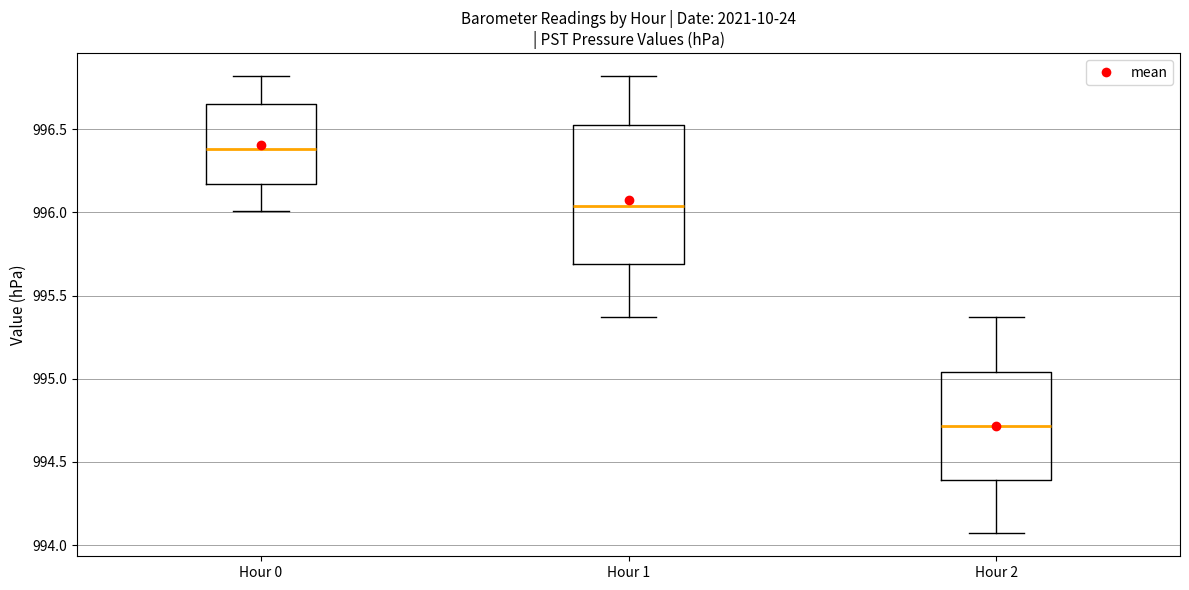

Which box is the tallest, from its lower edge to its upper edge?

Hour 1